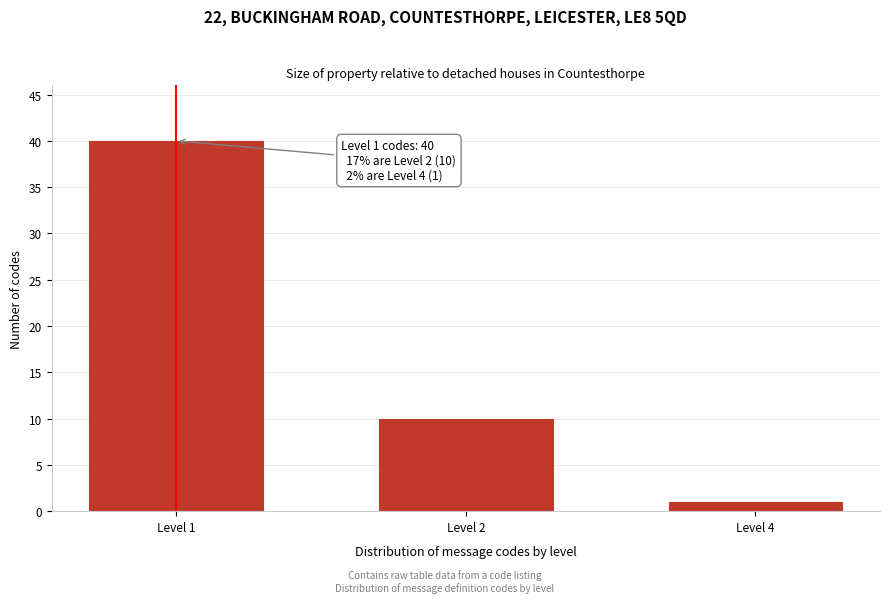

Reading right to left, what are all the values shown in this chart?

1	10	40